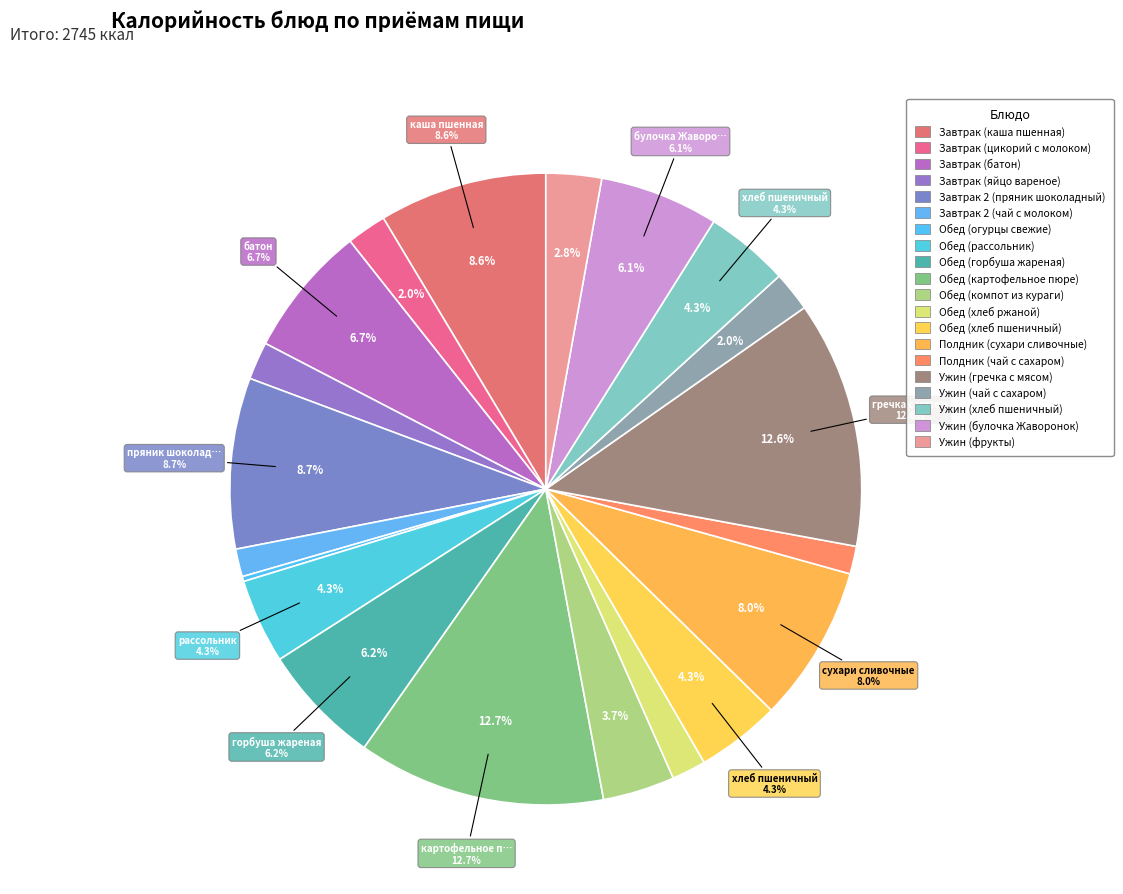

To the nearest percent, what is the average slice percentage?

5%